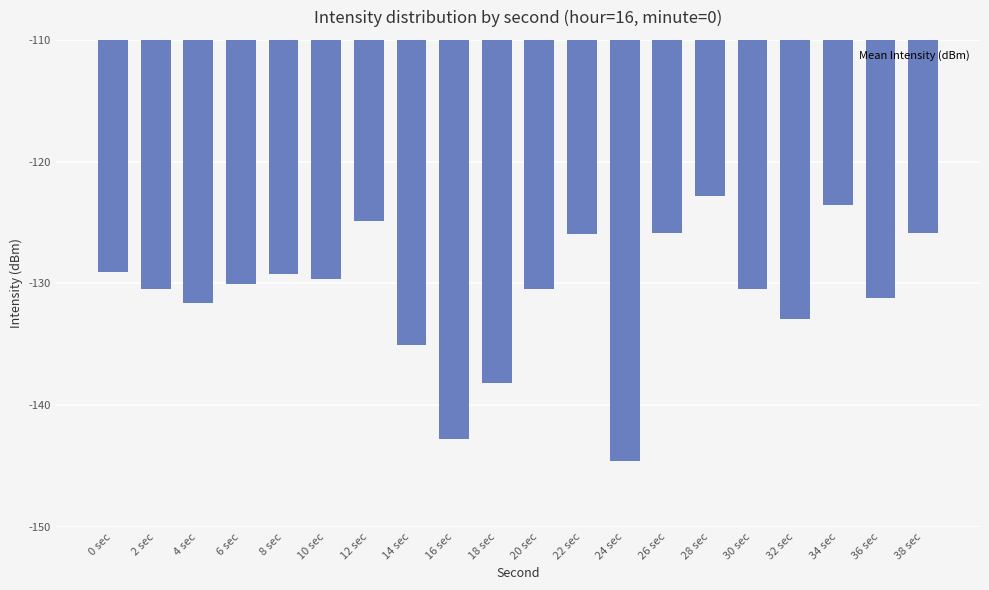

At which label is the value closest to -133?

32 sec